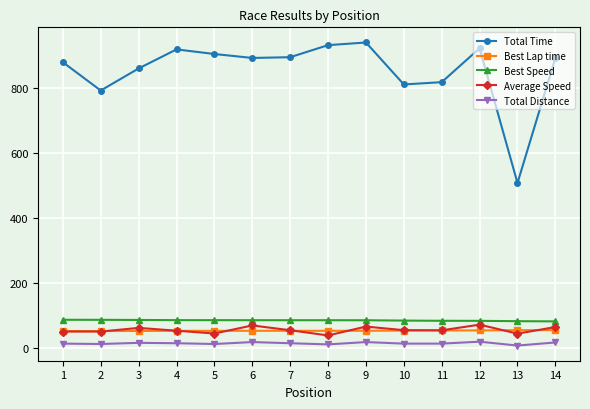

Is the value of Best Lap time at 10 greater than the value of Average Speed at 5?

Yes